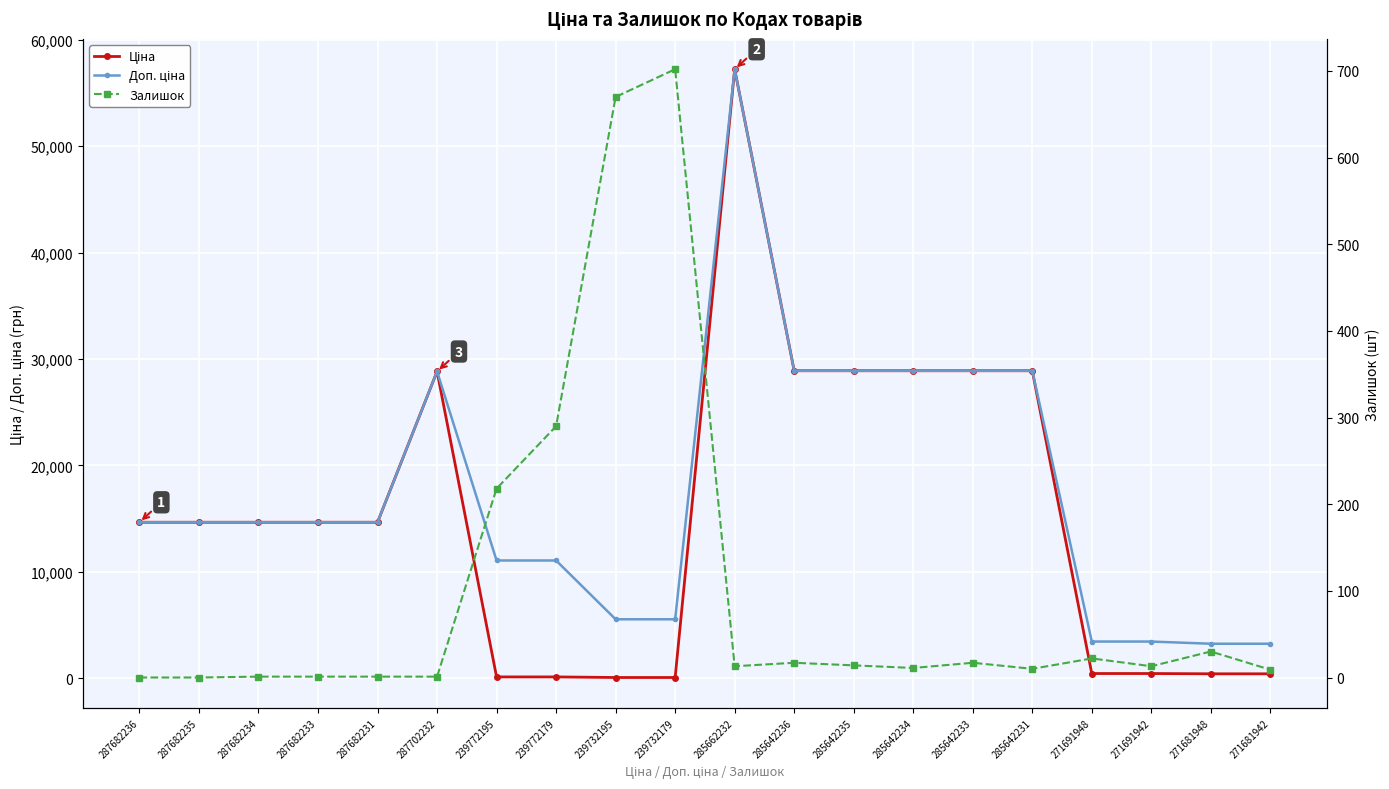

What is the difference between the maximum and minimum values in the Залишок series?

702.0